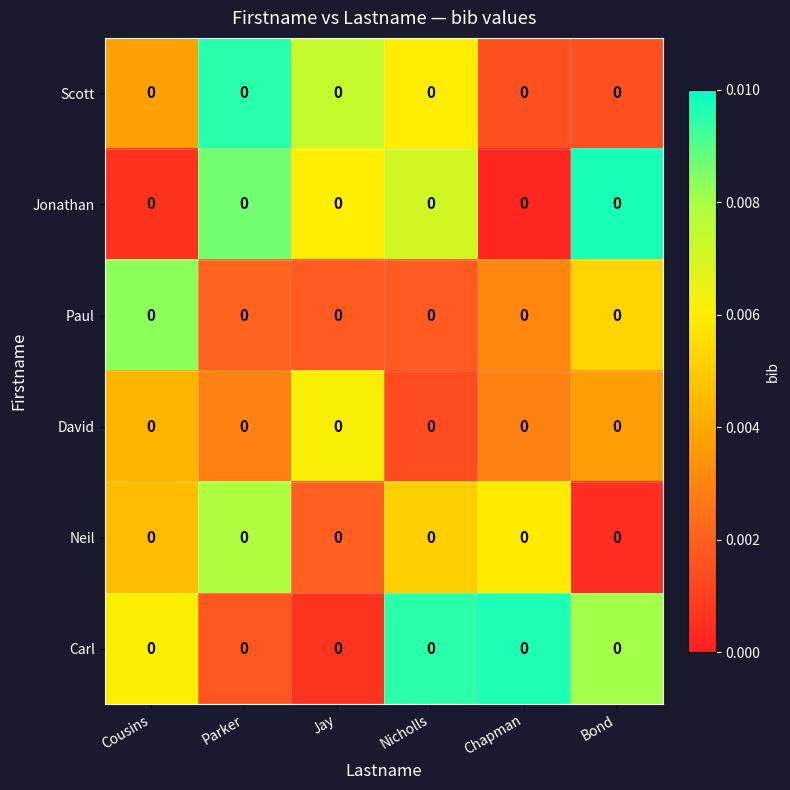

Between Parker and Nicholls, which is larger?

Parker